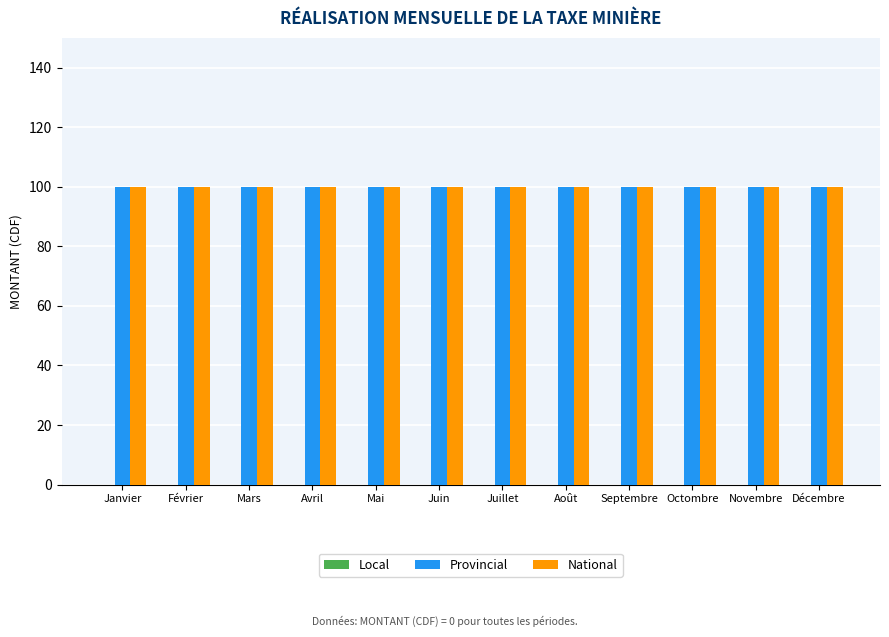

The value of Local at Mai is 0. True or false?

True